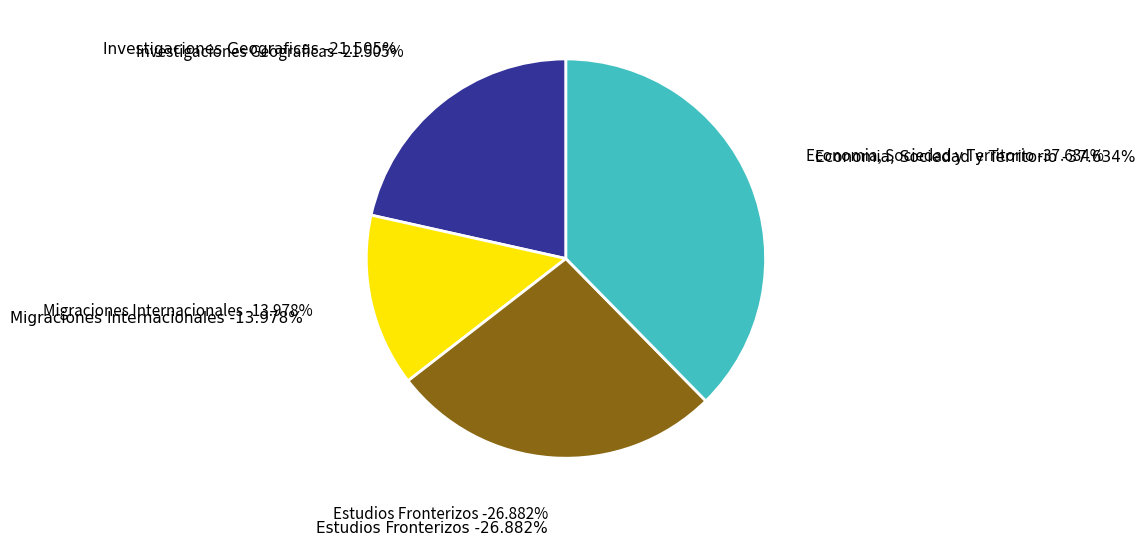

Is it true that Estudios Fronterizos is 27% of the pie?

True